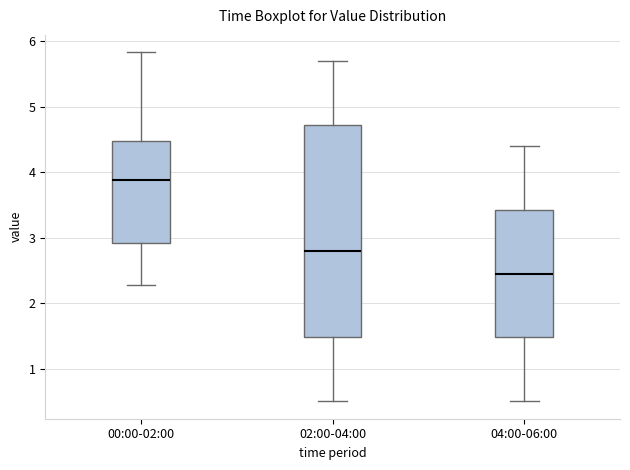

Which box is the tallest, from its lower edge to its upper edge?

02:00-04:00